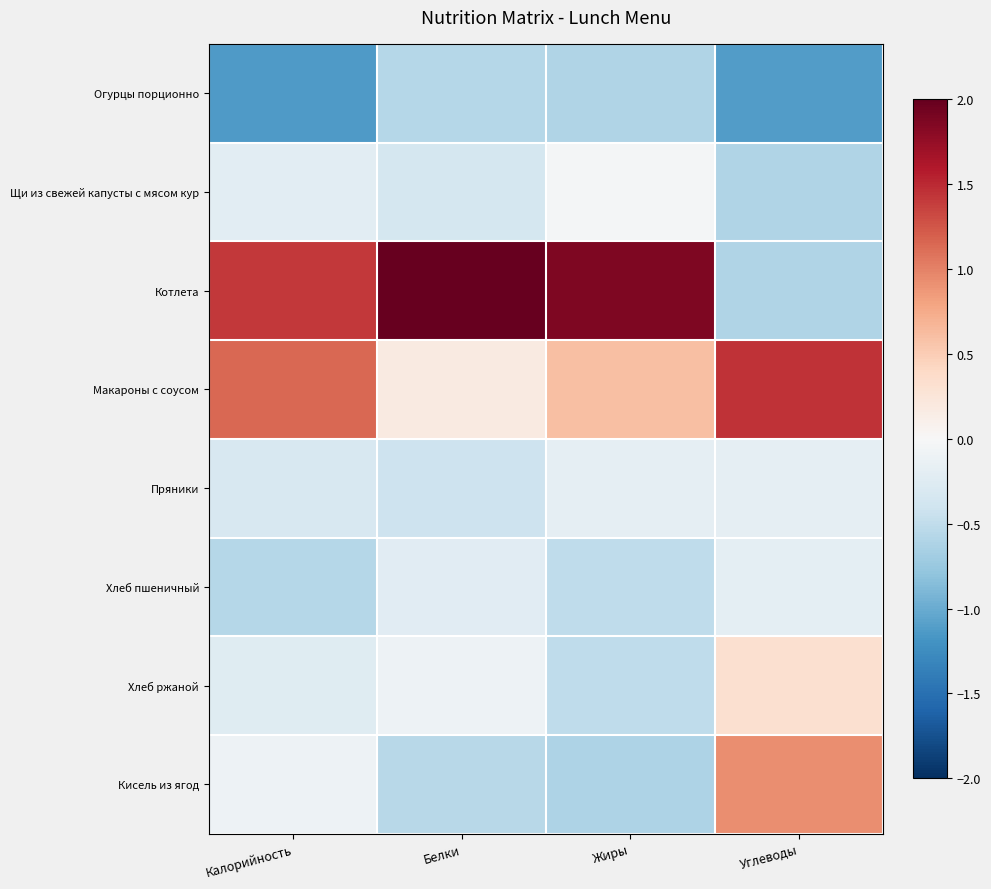

What is the spread (max minus min) of values at Жиры?

2.5